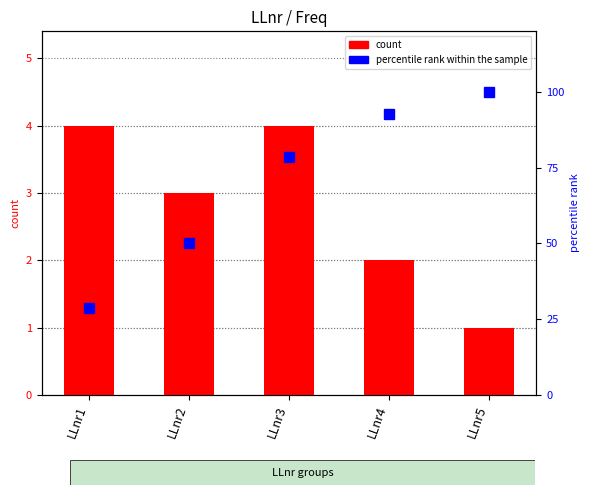

Which category has the lowest value in the percentile rank within the sample series?

LLnr1